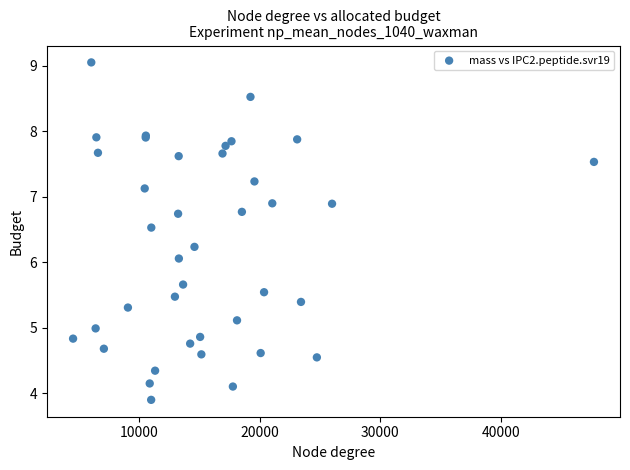

What Y value in the scatter plot is closest to 6?

6.1